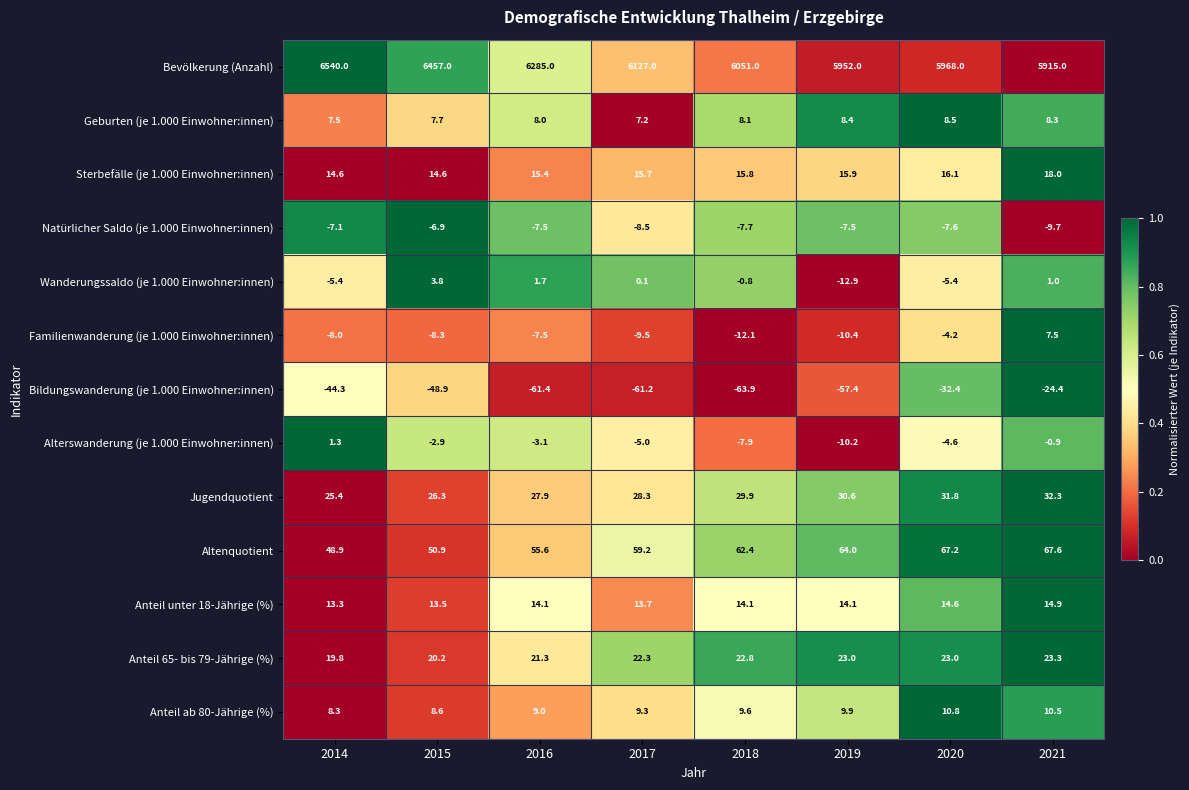

What is the difference between the maximum and minimum values in the Anteil 65- bis 79-Jährige (%) series?

3.5